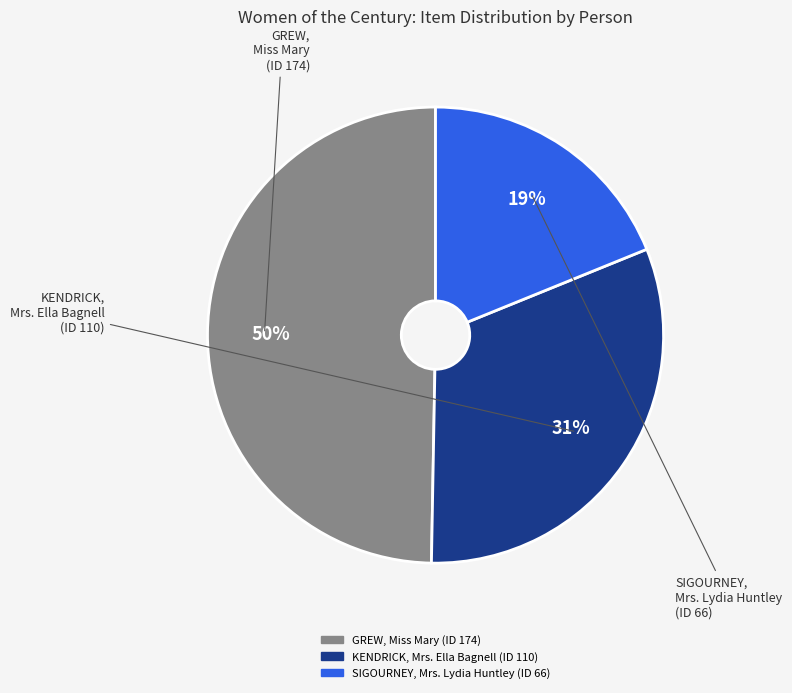

What is the ratio of the value at GREW, Miss Mary (ID 174) to the value at SIGOURNEY, Mrs. Lydia Huntley (ID 66)?

2.6